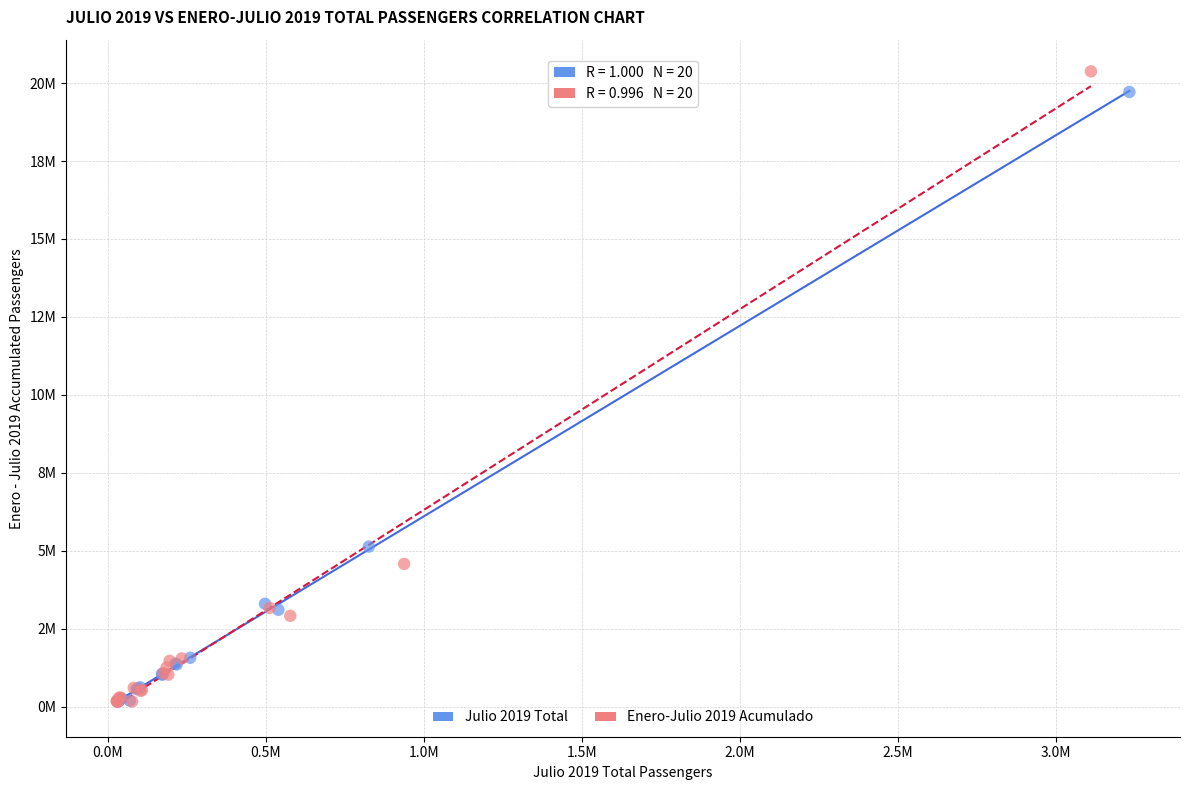

Which series contains the highest Y value?

Enero-Julio 2019 Acumulado